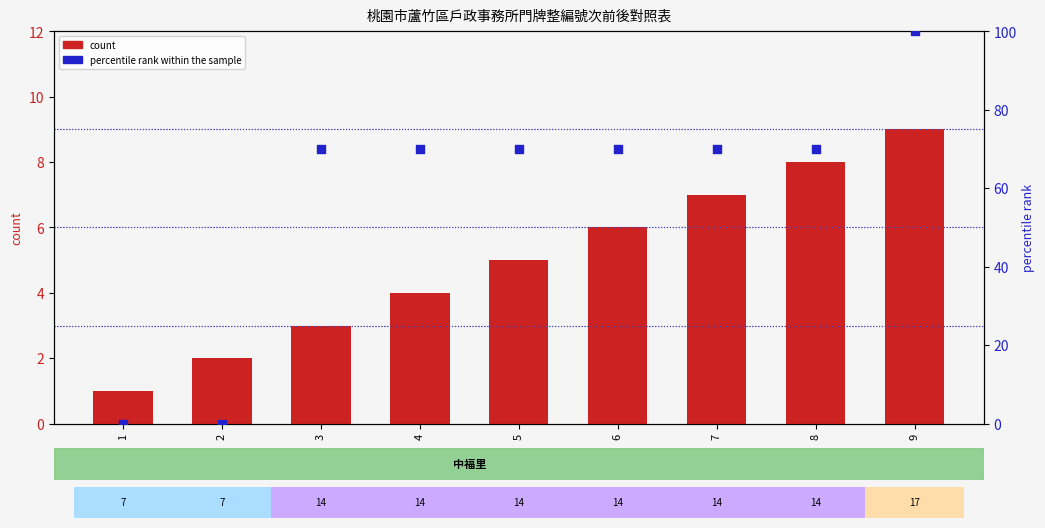

Which series contains the lowest Y value?

percentile rank within the sample